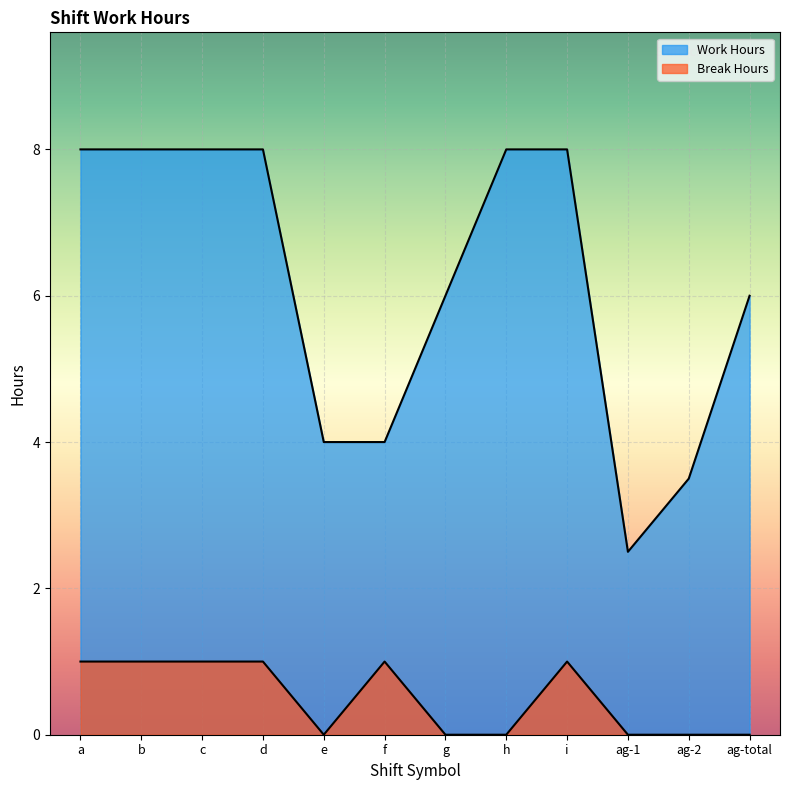

Reading left to right, transcribe all the data shown in this chart.

Work Hours: 8.0	8.0	8.0	8.0	4.0	4.0	6.0	8.0	8.0	2.5	3.5	6.0
Break Hours: 1.0	1.0	1.0	1.0	0.0	1.0	0.0	0.0	1.0	0.0	0.0	0.0